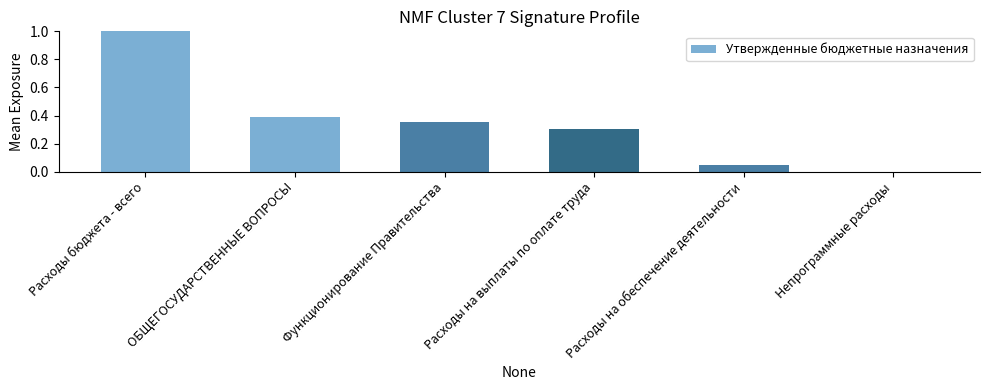

What is the sum of the values at ОБЩЕГОСУДАРСТВЕННЫЕ ВОПРОСЫ and Расходы бюджета - всего?

1.4